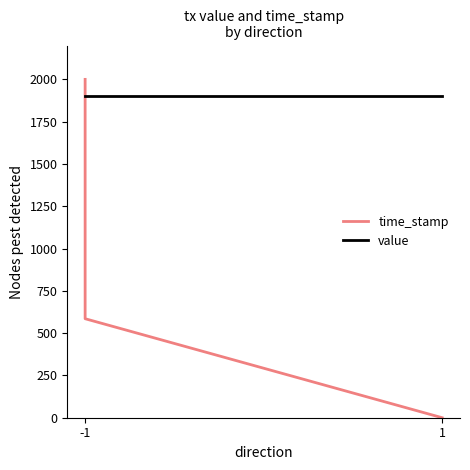

True or false: time_stamp has more than 0 points higher than both neighbors.

False